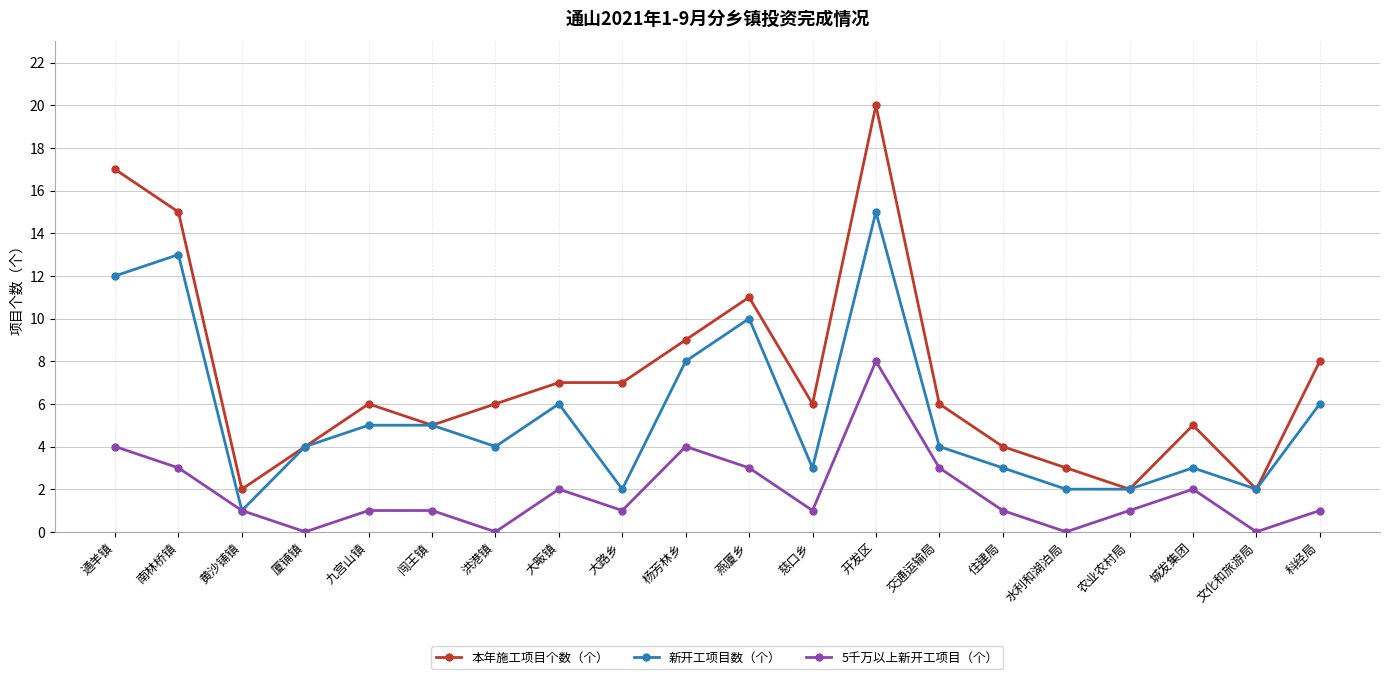

How many data points does each series have?

20